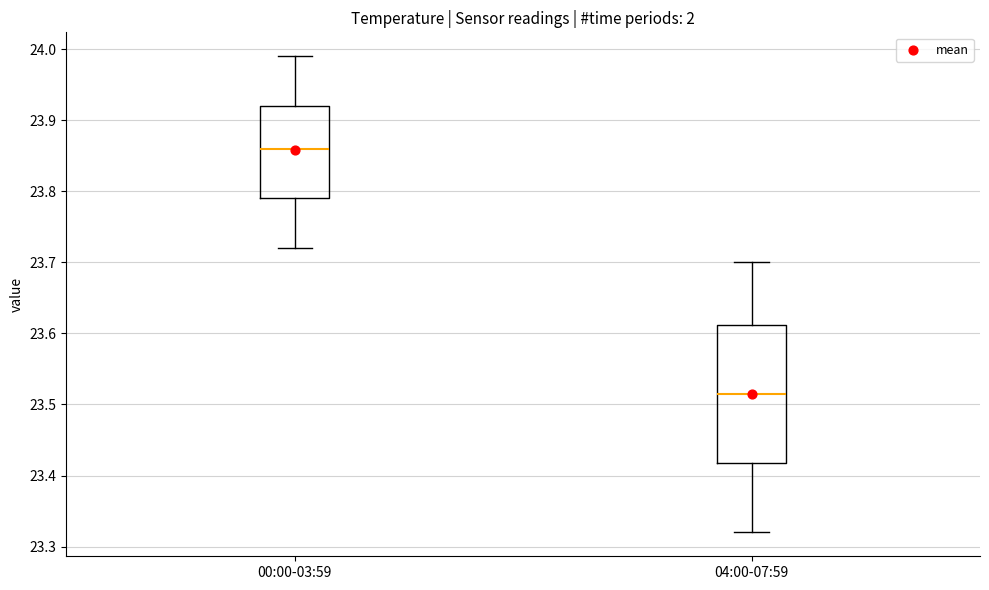

Where does the upper whisker of the box for 04:00-07:59 end on the y-axis? The values are not printed on the chart, so give them approximately, as read against the axis.

23.70